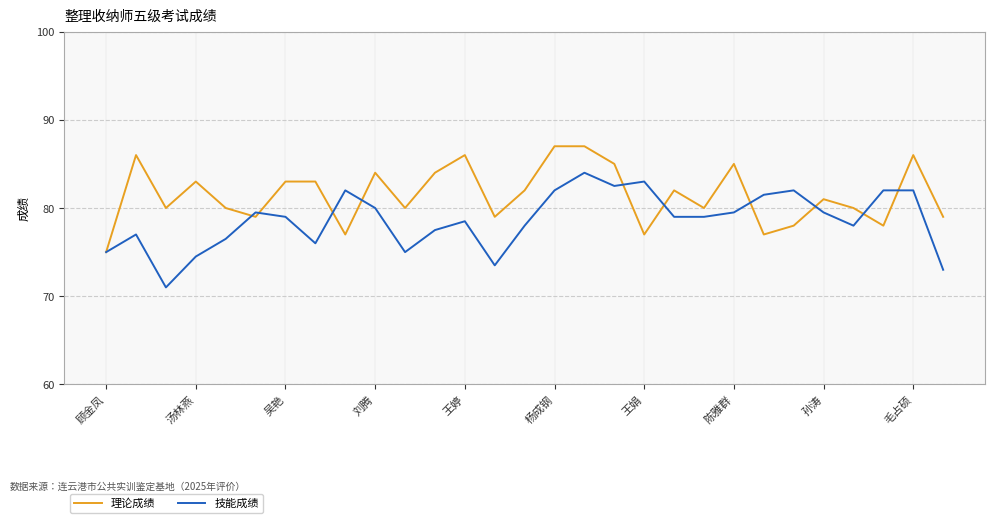

Rank the series by their maximum value, from lowest to highest.

技能成绩, 理论成绩